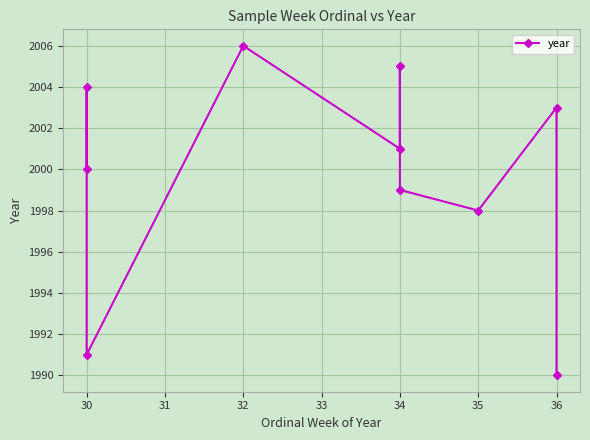

What is the sum of the values at 35 and 30?

4002